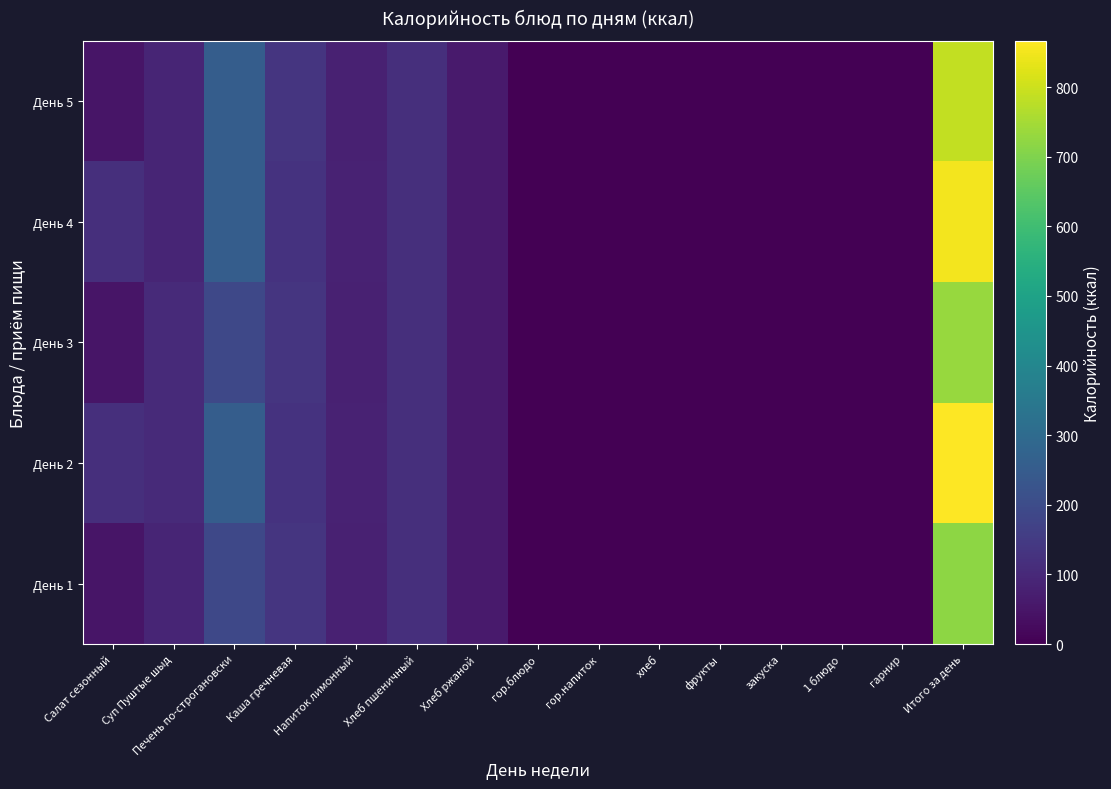

At which category is the sum across all series the highest?

Итого за день